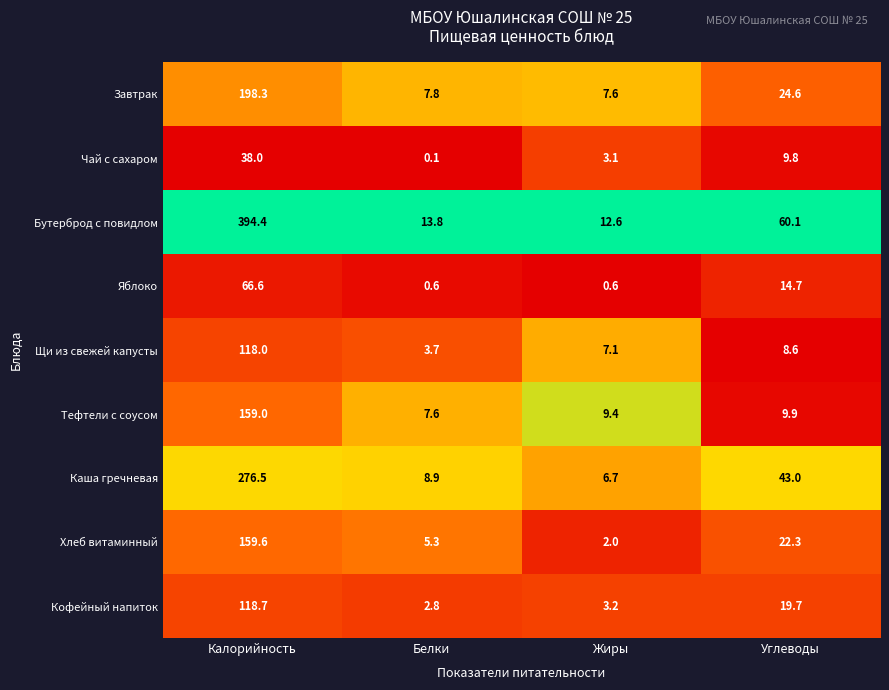

What is the sum of all Завтрак values?

238.3